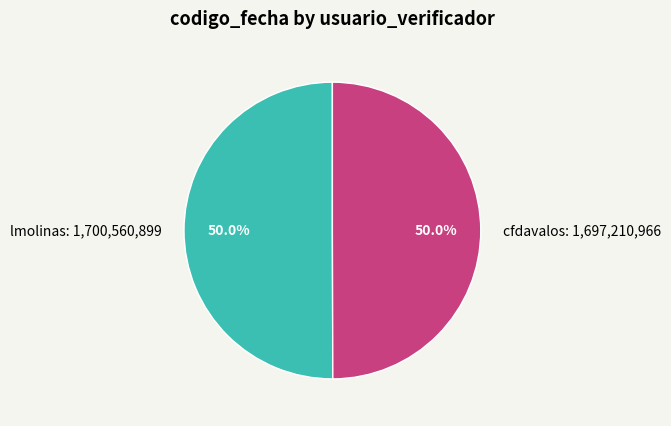

Is it true that cfdavalos is 50% of the pie?

True